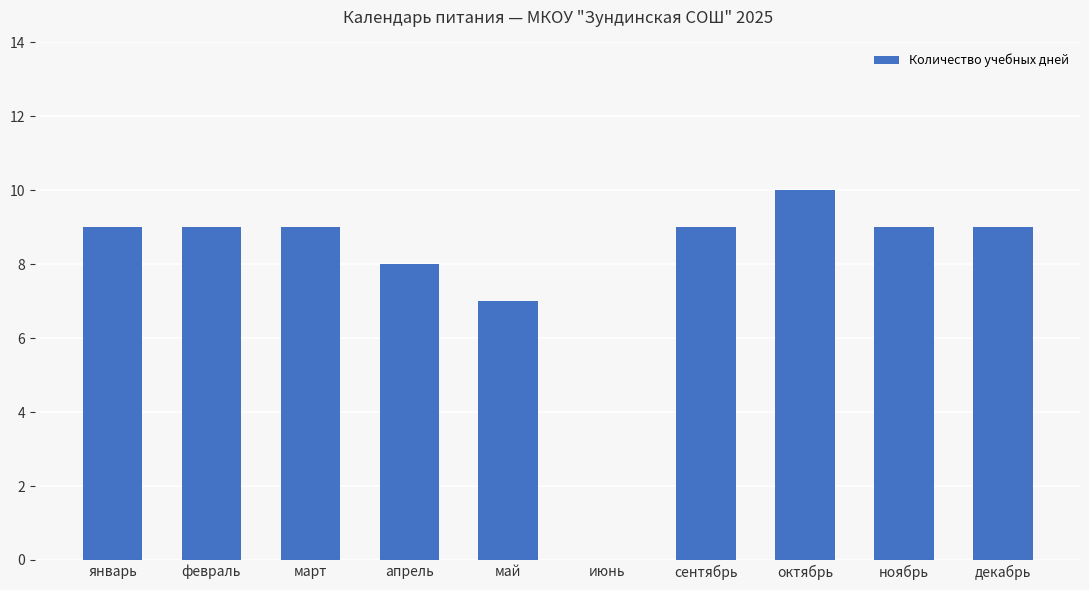

The value at ноябрь is 9. True or false?

True